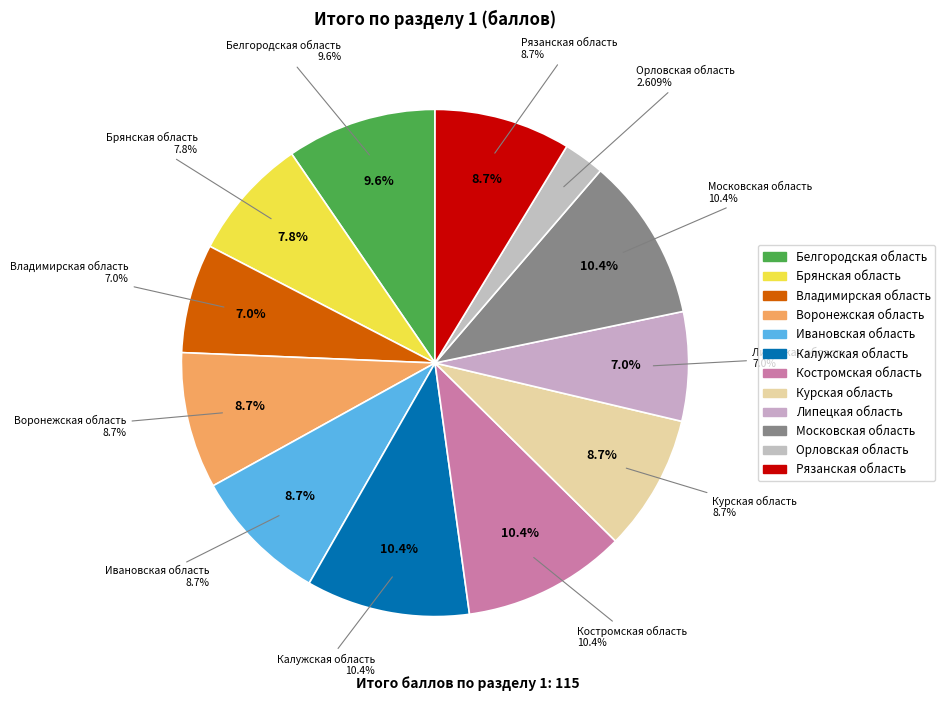

Is there any slice that represents more than half of the pie?

No